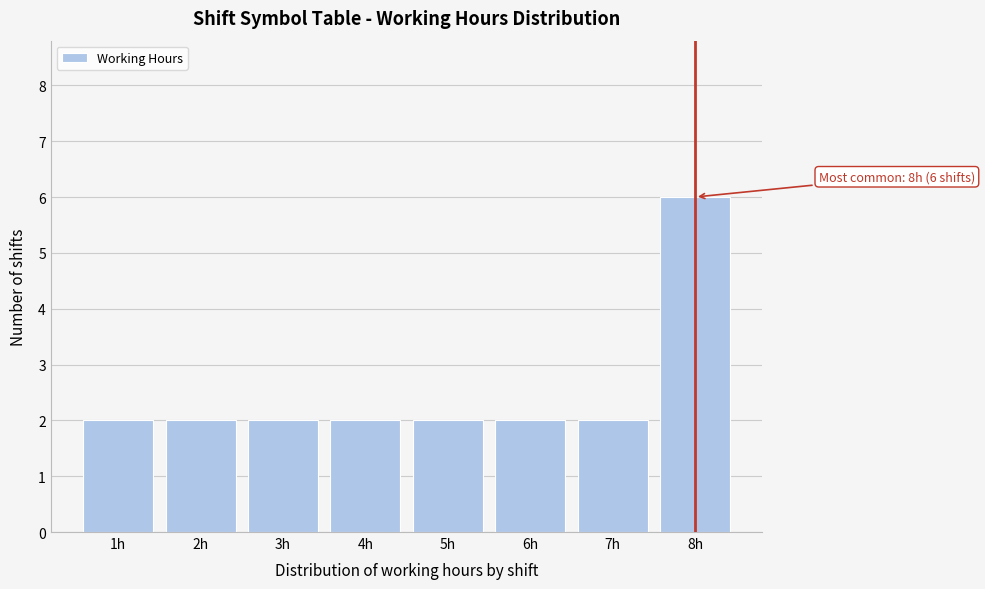

Reading left to right, list all the values displayed in this chart.

2	2	2	2	2	2	2	6